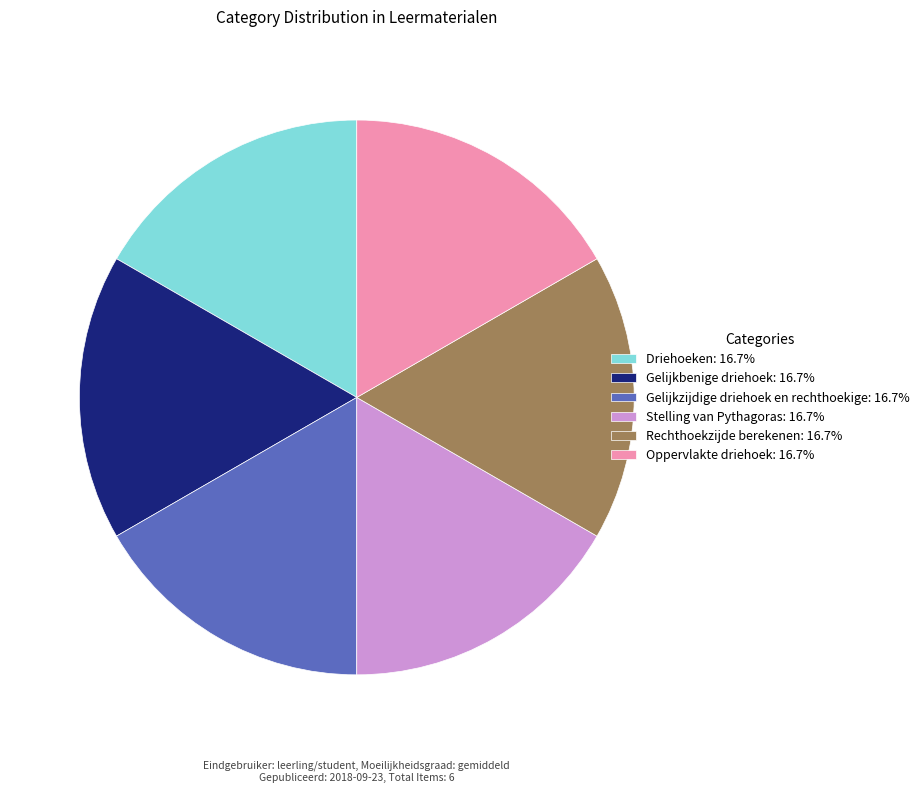

Is there any slice that represents more than half of the pie?

No